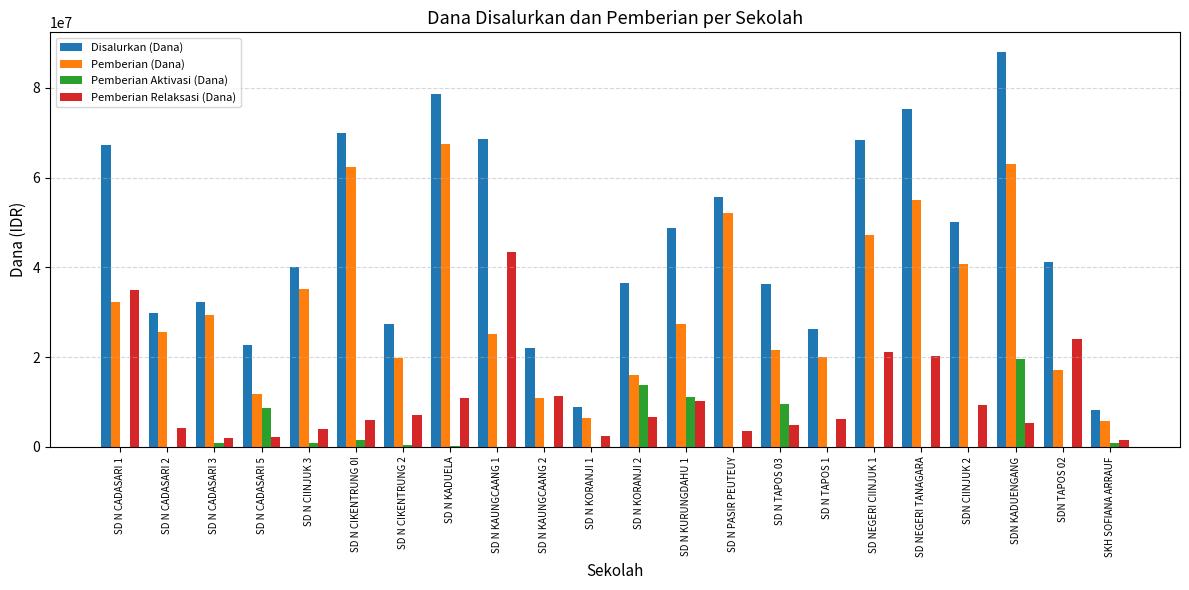

Read the Pemberian (Dana) value at SD N PASIR PEUTEUY.

52200000